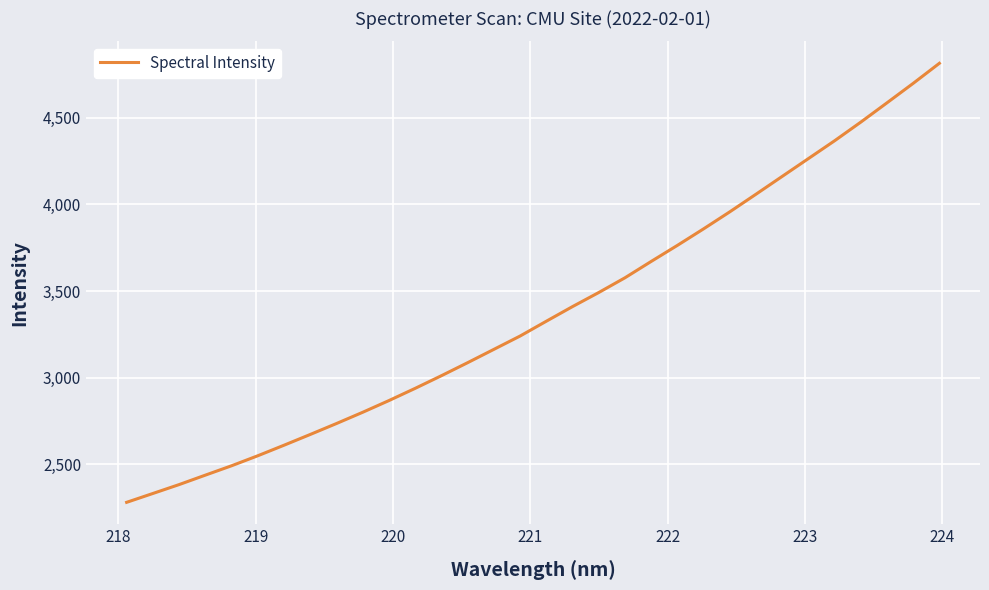

What is the difference between the maximum and minimum values?

2532.6